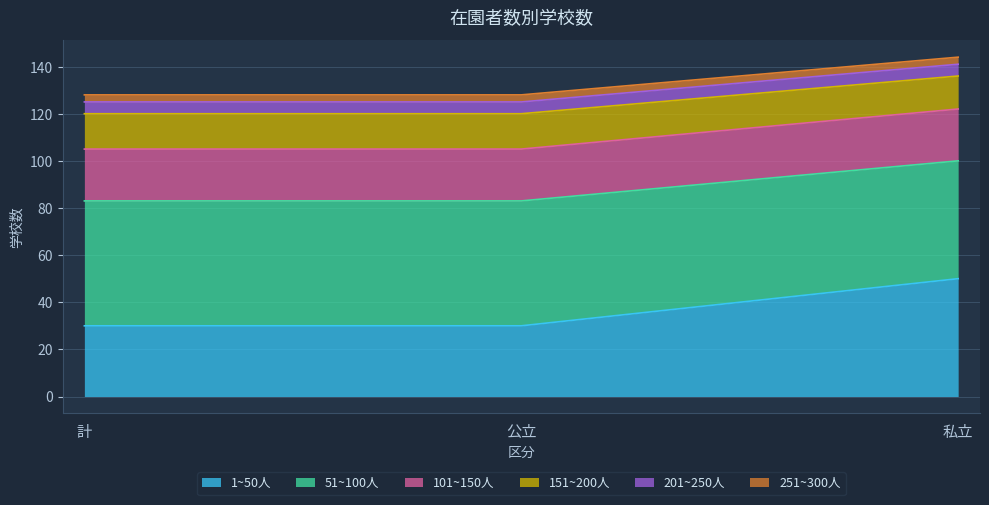

Does the chart have visible grid lines?

Yes